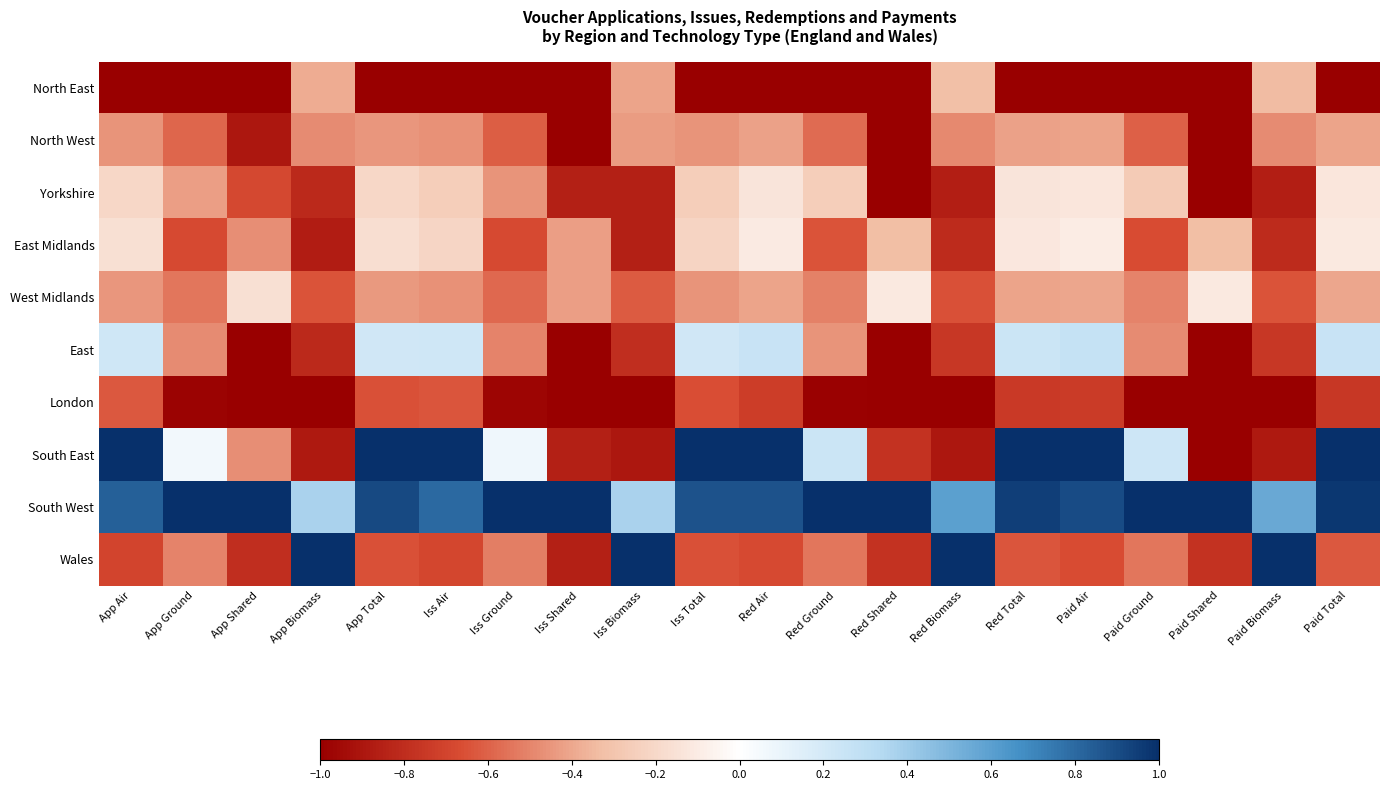

At which category is the sum across all series the highest?

Paid Total